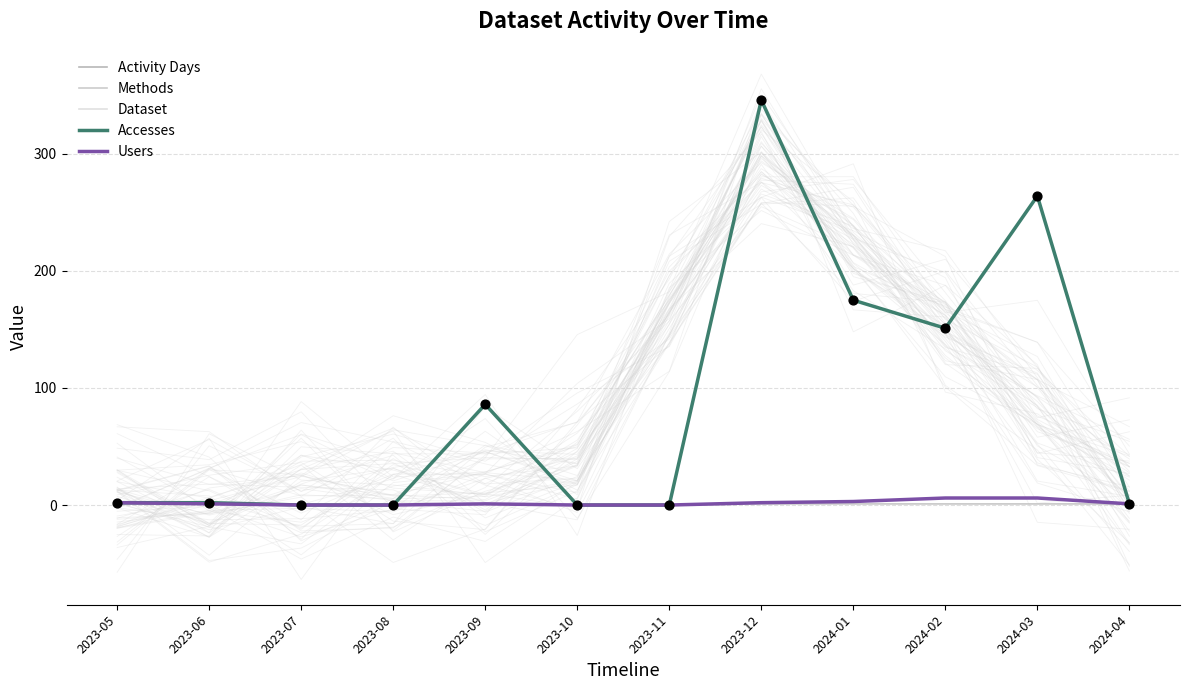

Which series reaches the maximum Y coordinate?

Accesses